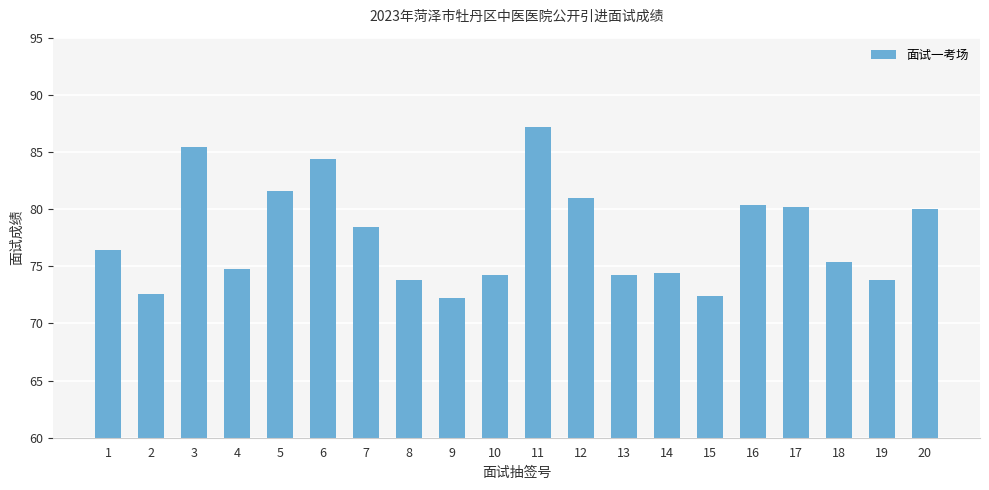

What is the difference between the second highest and minimum values?

13.2